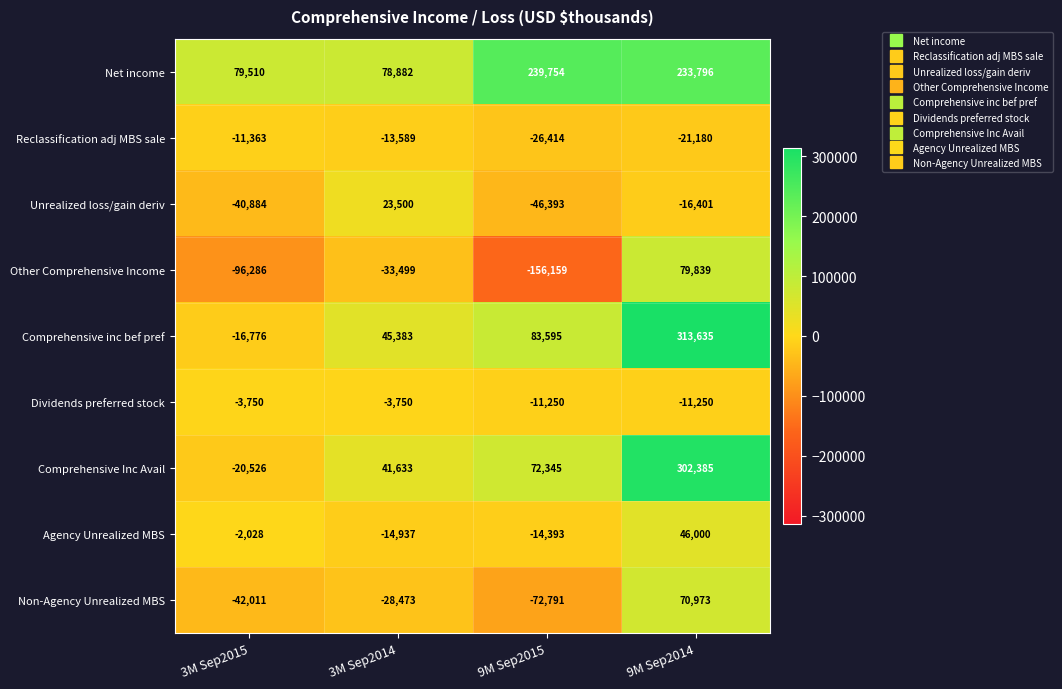

Which series changed the most between 3M Sep2014 and 9M Sep2015?

Net income